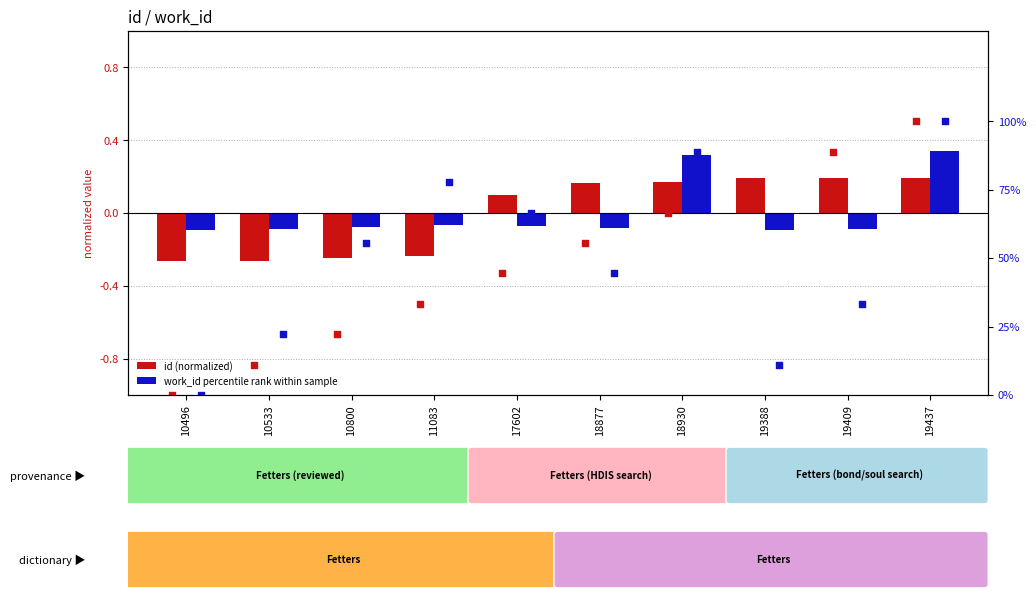

Which series has the widest spread of Y values?

id percentile rank